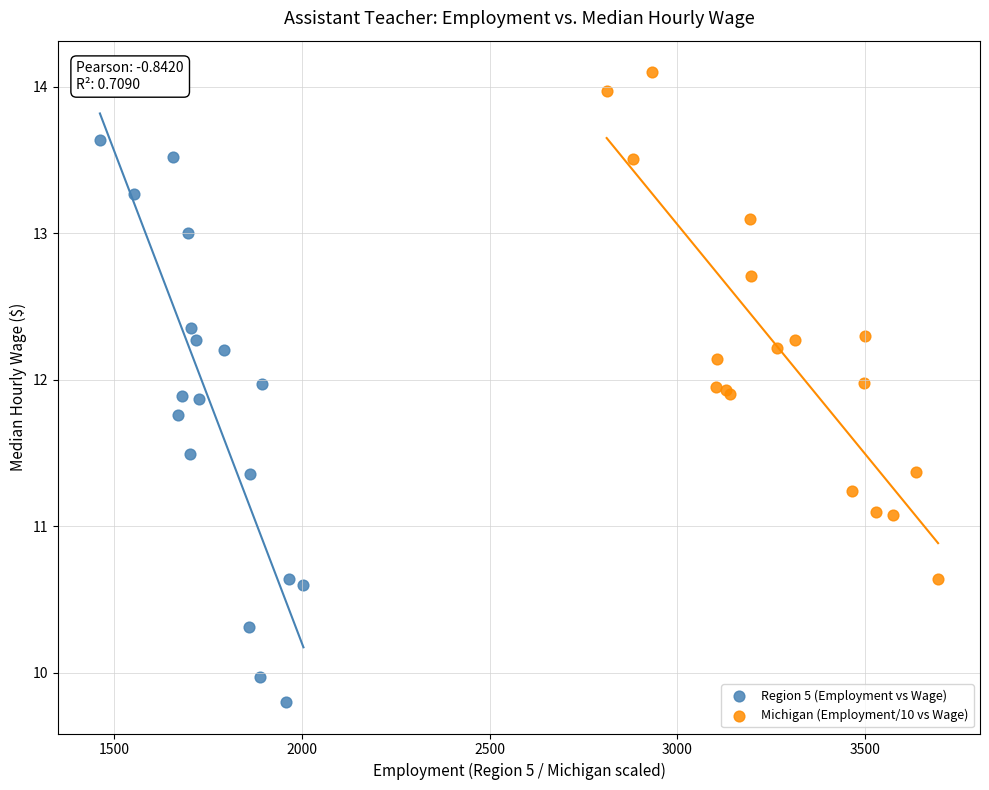

Which series reaches the minimum Y coordinate?

Region 5 (Employment vs Wage)